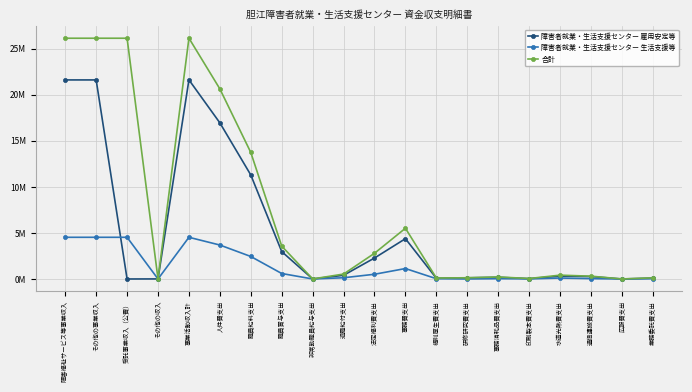

Is this an area chart (filled region under the line)?

No